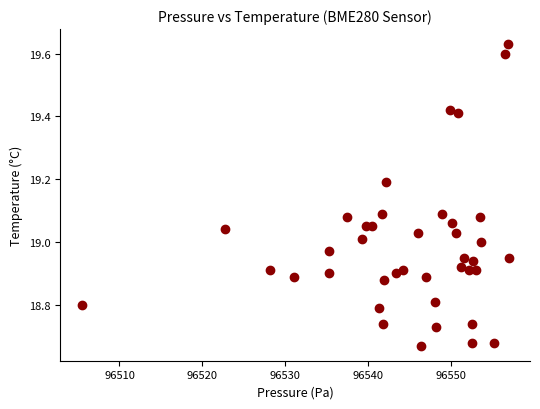

What is the range of Y values (max minus min)?

1.0